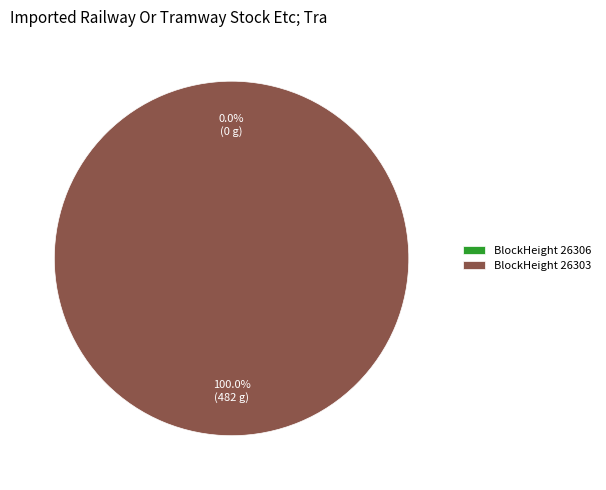

Do 26306 and 26303 together represent more than half of the pie?

Yes